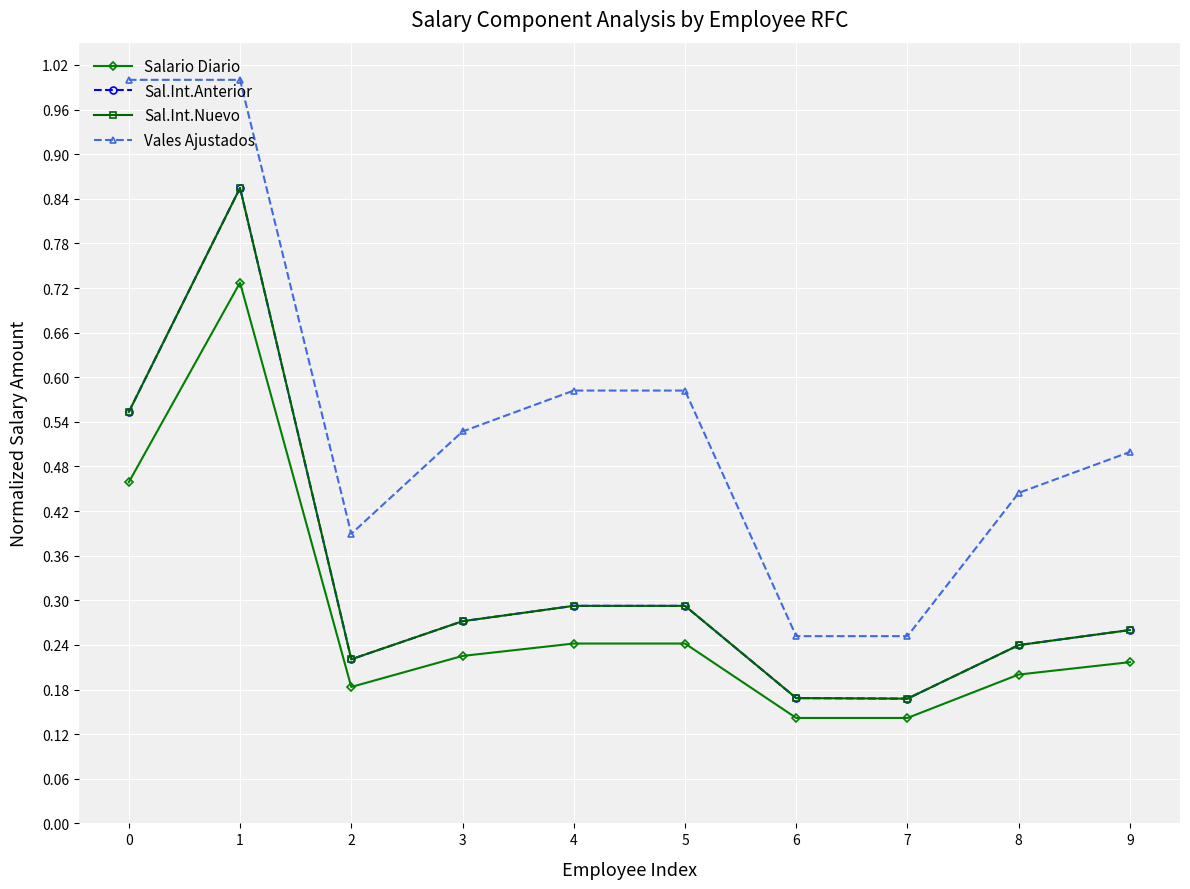

Which series changed the most between 2 and 7?

Vales Ajustados